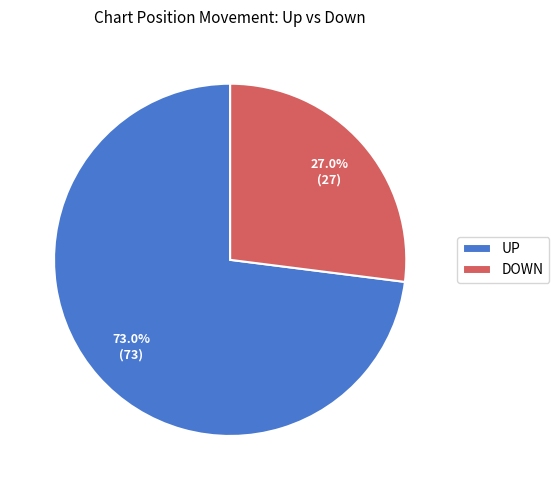

Which slice is the smallest?

DOWN